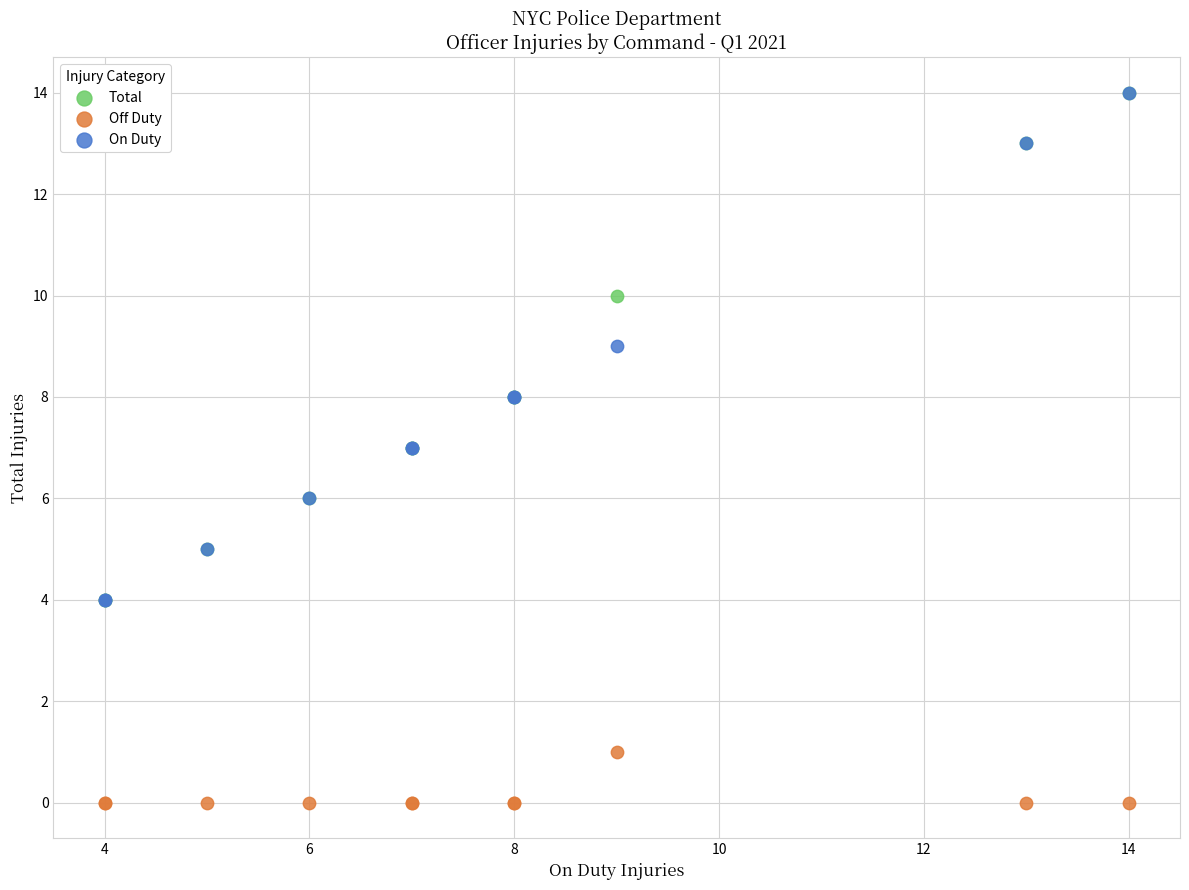

What are all the series names shown in the legend?

Total, Off Duty, On Duty